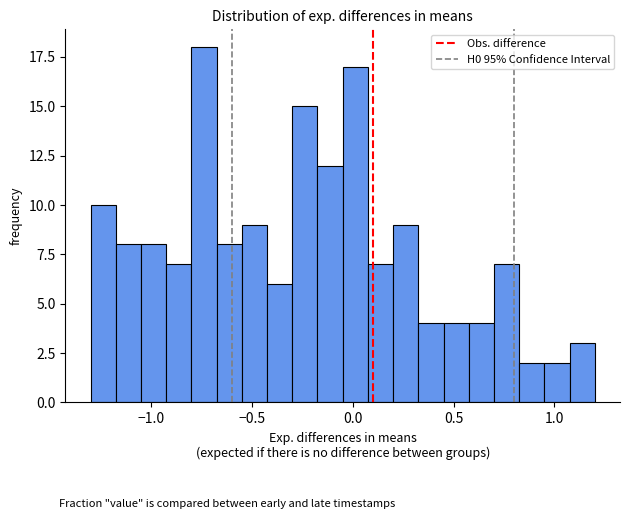

Around what value on the x-axis is the tallest bar? Give the approximate position of its centre, as read against the axis.

-0.75